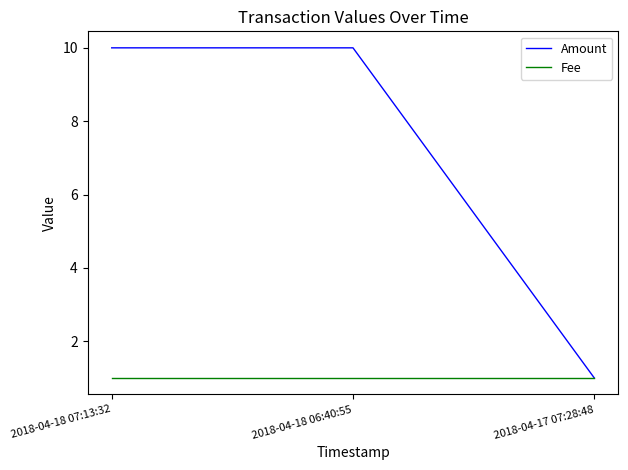

What position from the right is 2018-04-18 06:40:55?

2